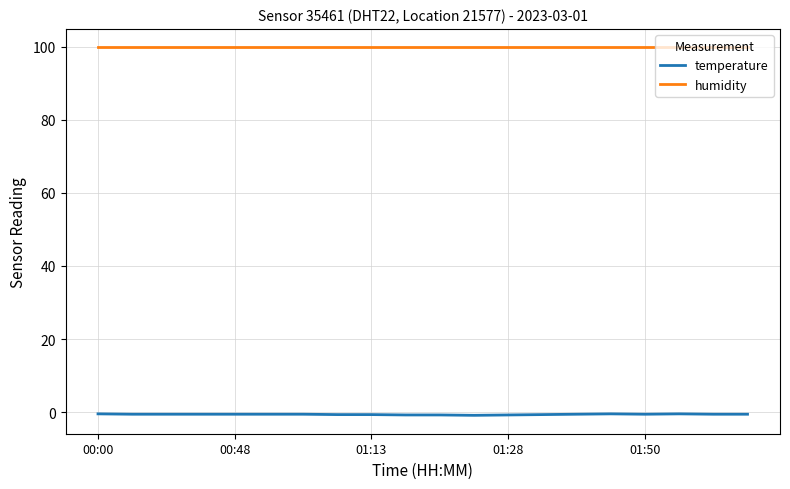

Which series has the largest total across all categories?

humidity